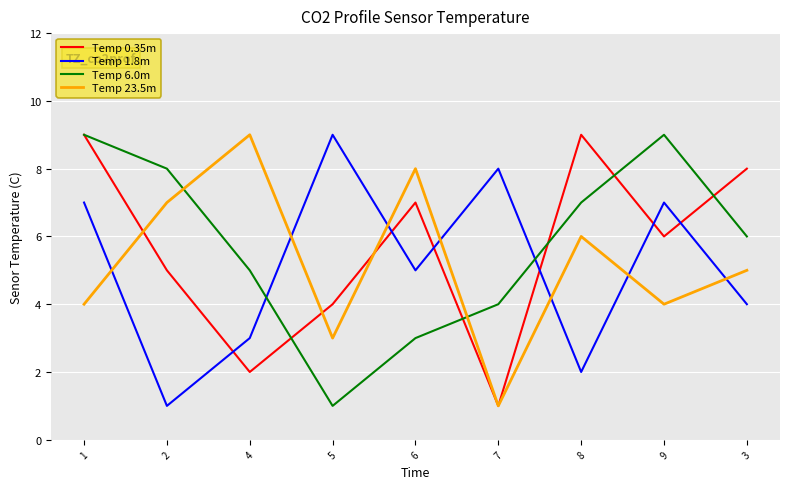

True or false: Temp 1.8m and Temp 23.5m cross at least once.

True